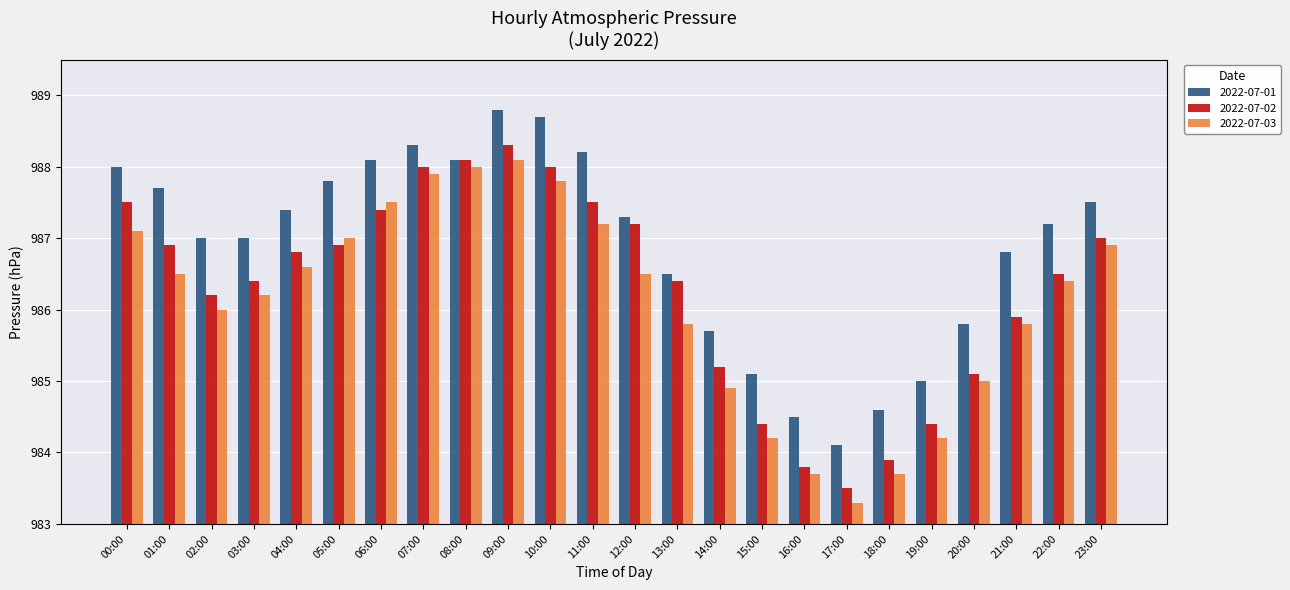

At which label does 2022-07-03 reach its minimum?

17:00